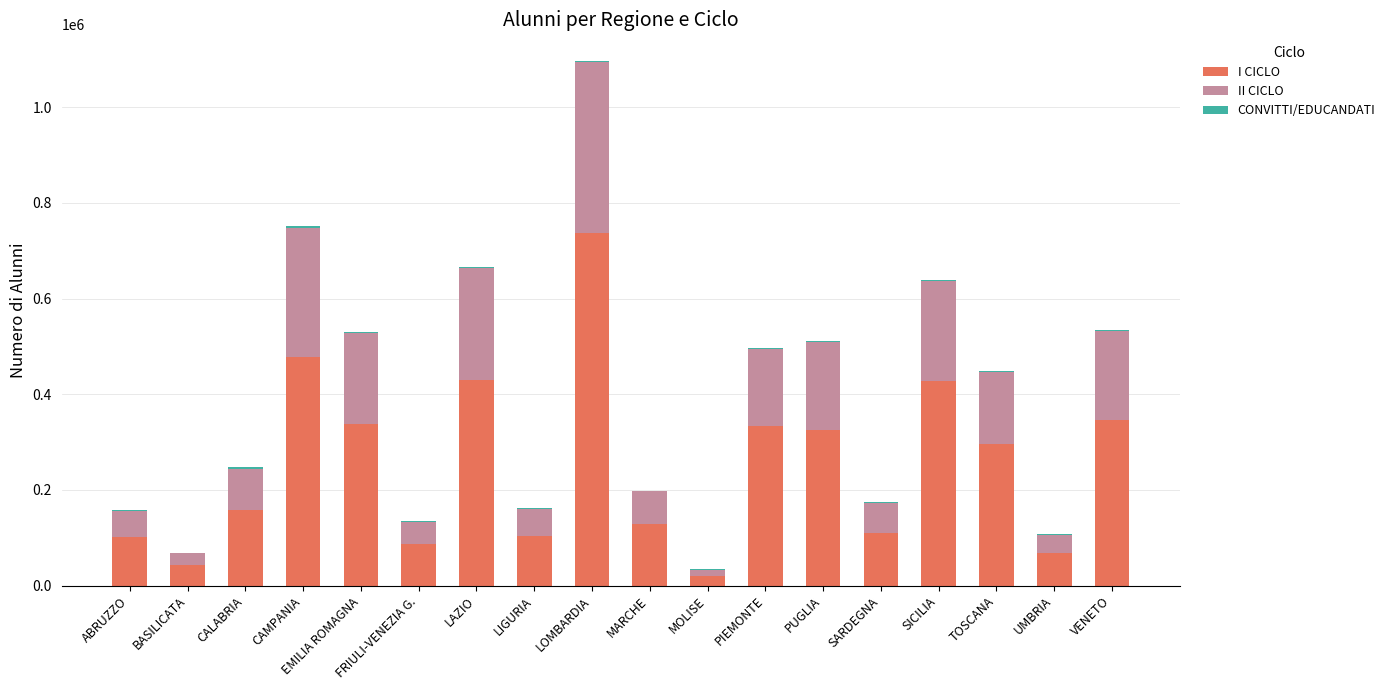

The value of I CICLO at LIGURIA is 103385. True or false?

True